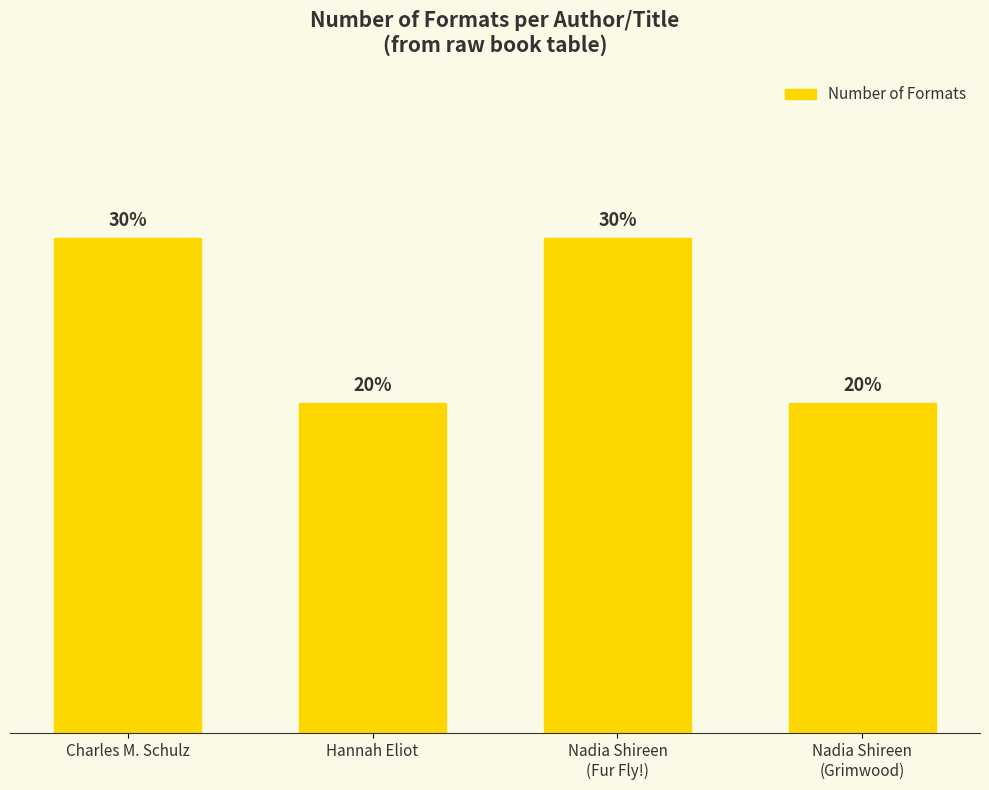

What is the label of the 2nd bar from the right?

Nadia Shireen
(Fur Fly!)